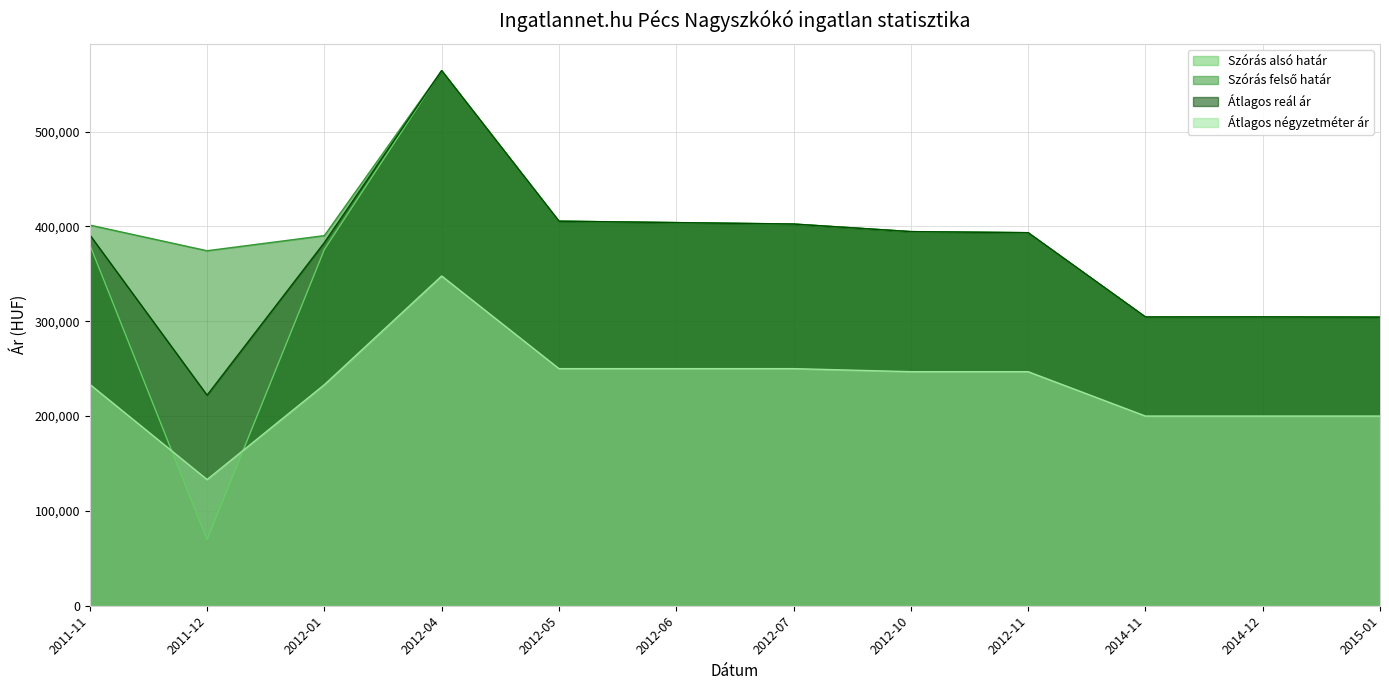

What is the lowest value of the Szórás alsó határ series?

69703